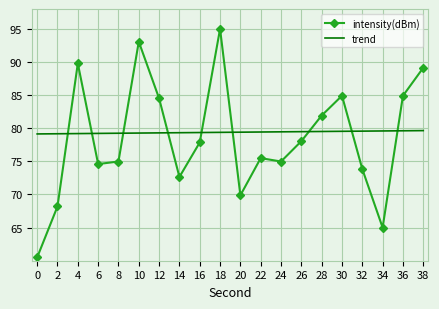

What is the total value across all series at 20?

149.3